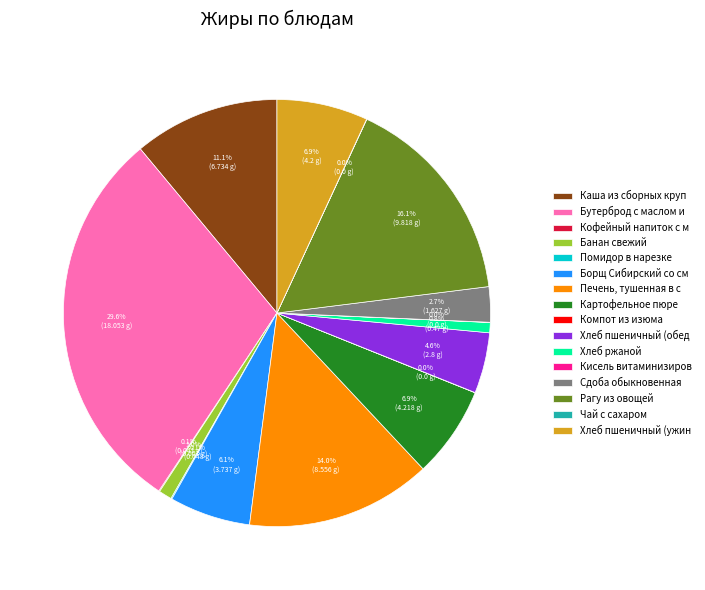

Is there any slice that represents more than half of the pie?

No